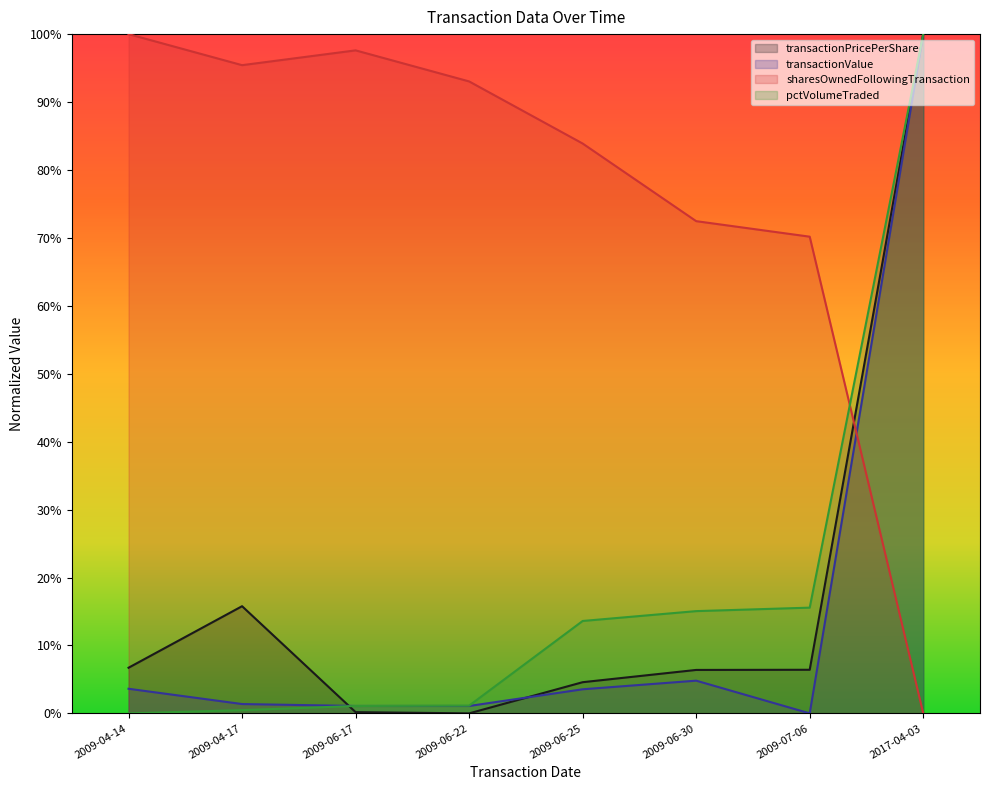

Is the value of transactionPricePerShare at 2009-04-14 greater than the value of pctVolumeTraded at 2009-07-06?

No